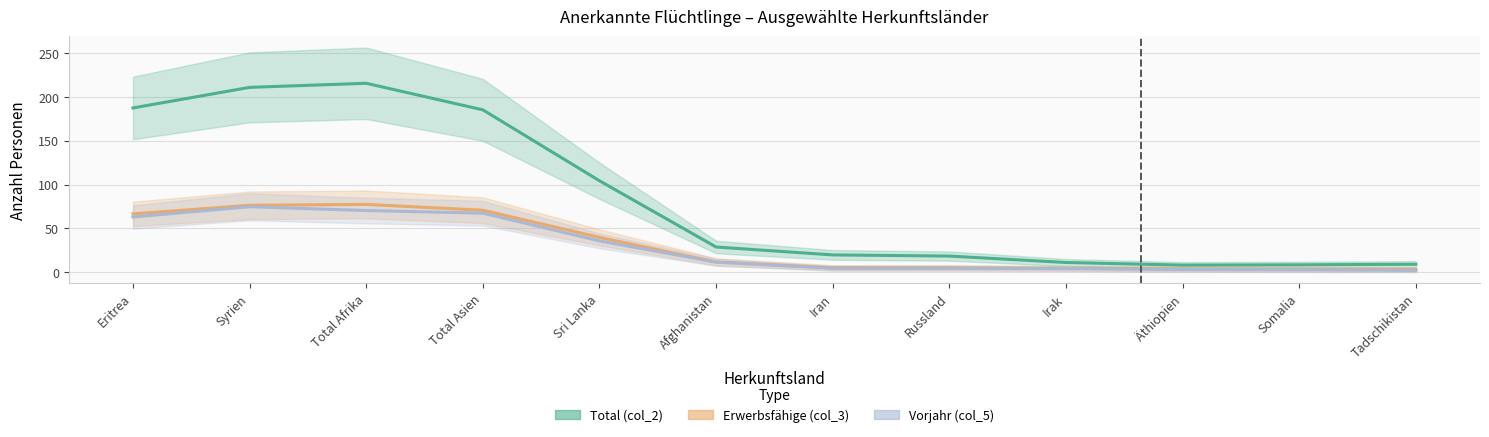

What is the label of the 6th point from the right?

Iran